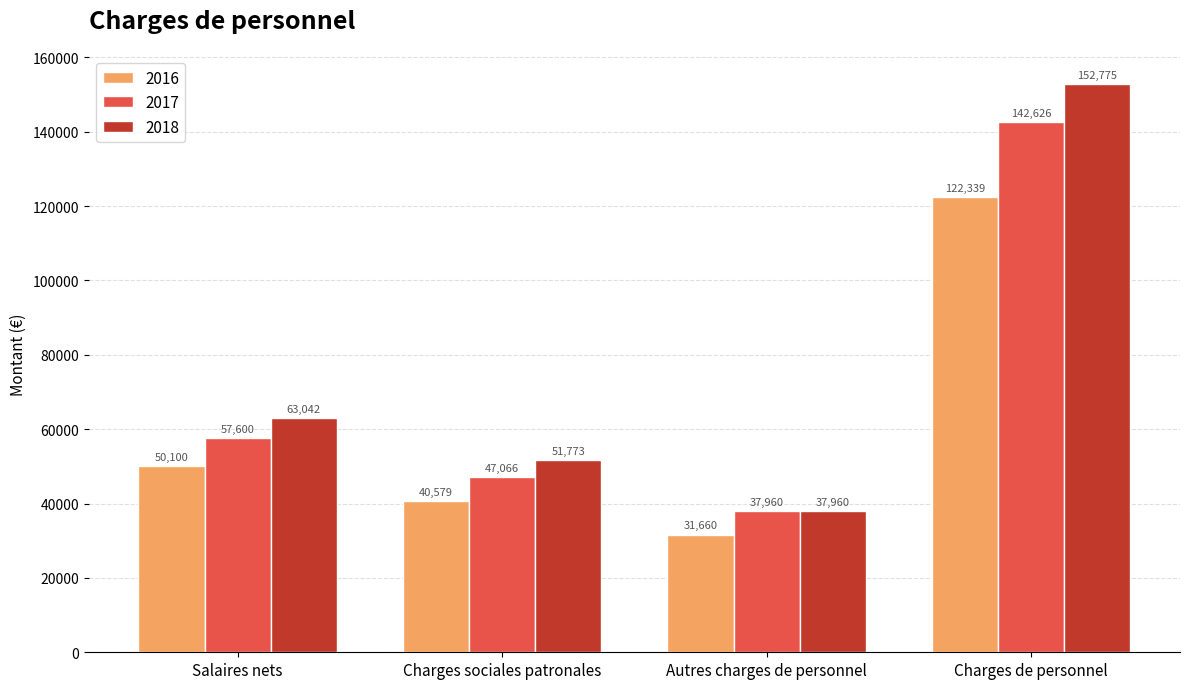

What is the difference between the highest and lowest values at Charges sociales patronales?

11193.1